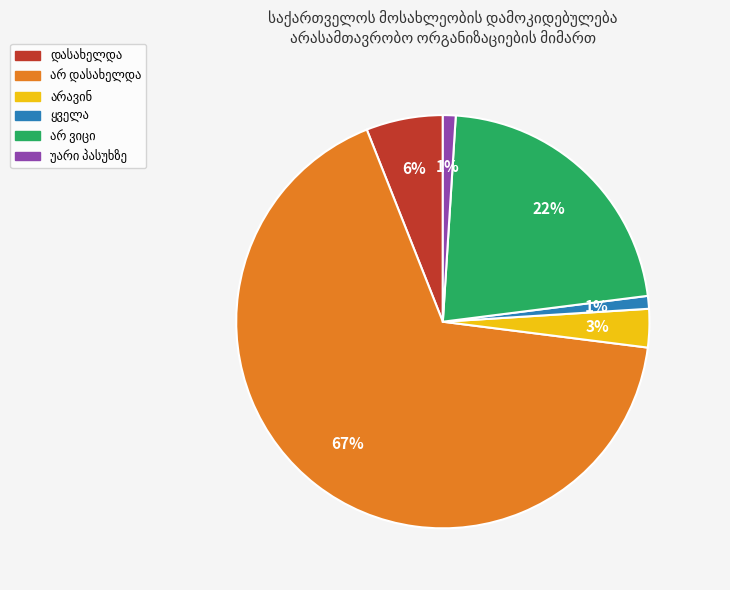

To the nearest percent, what is the difference between the largest and smallest slice percentages?

66%